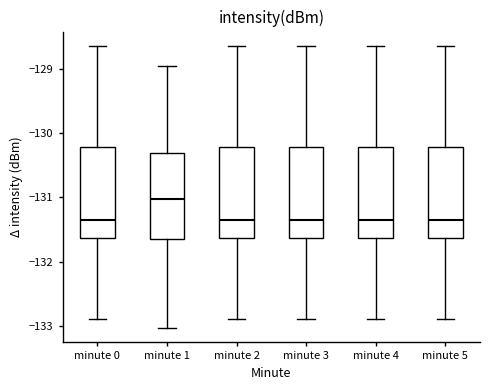

Which box has the highest median line?

minute 1